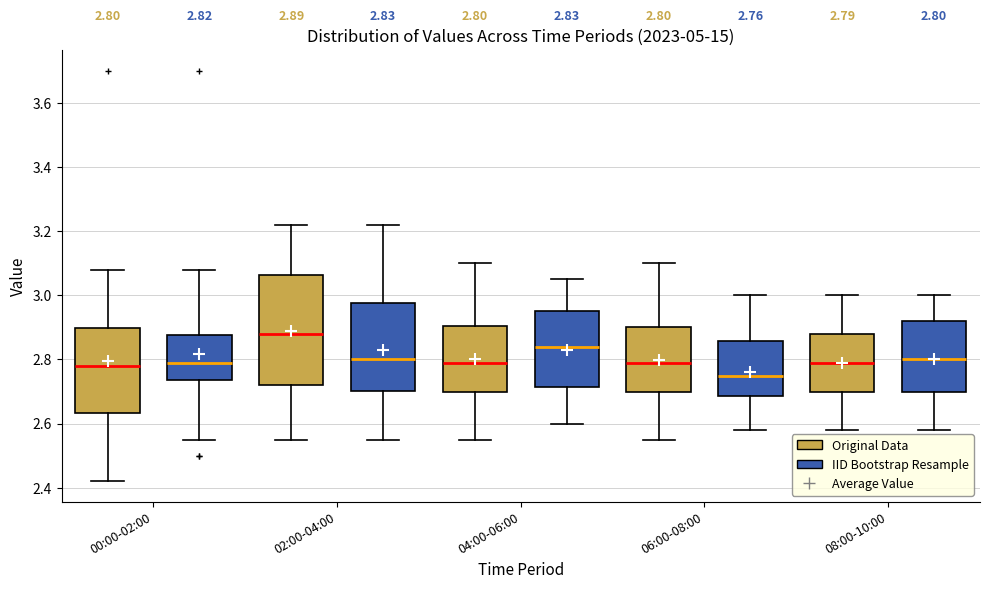

Comparing the boxes themselves (not the whiskers), which one is the tallest?

02:00-04:00 (Original Data)